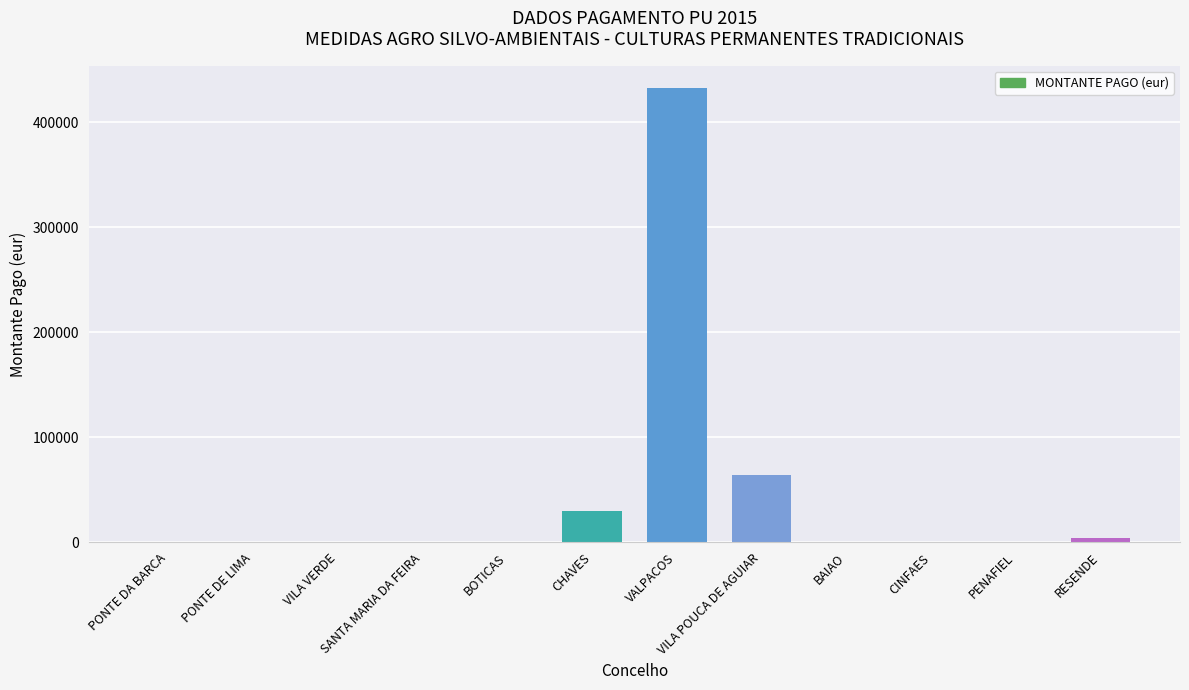

Which has a higher value, CHAVES or PONTE DE LIMA?

CHAVES